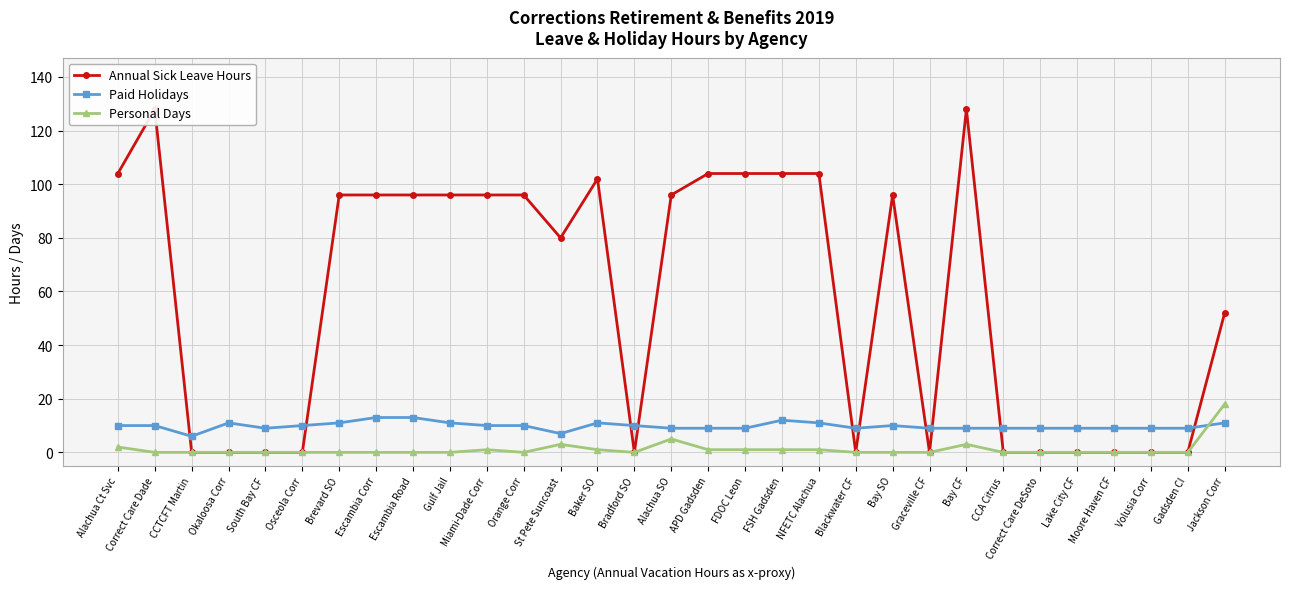

How many categories are shown in the chart?

31